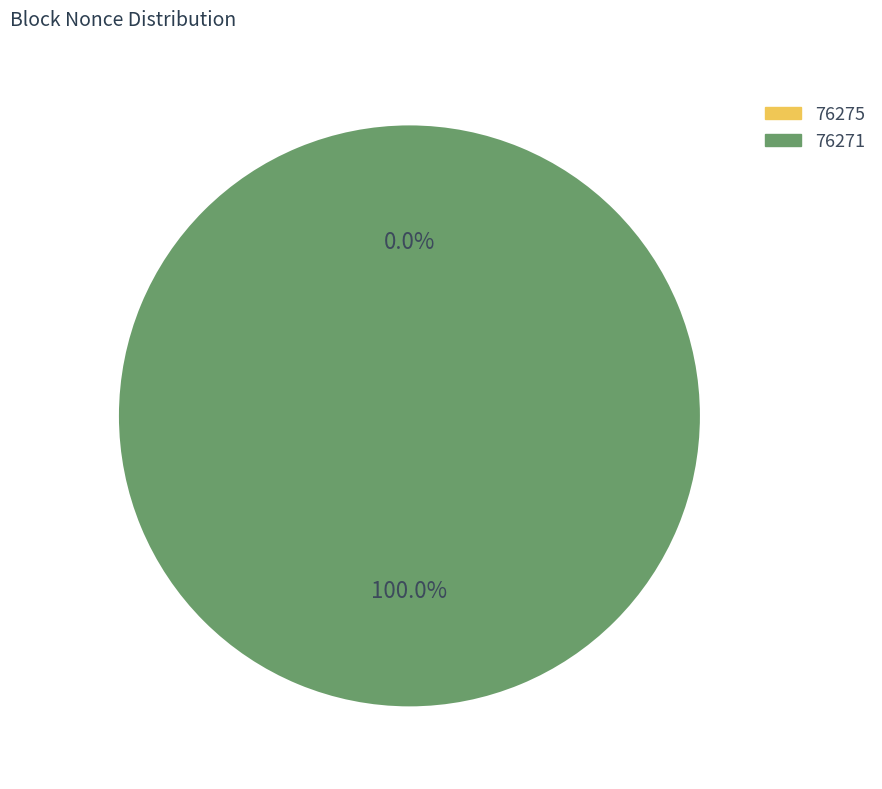

To the nearest percent, what is the combined percentage of 76275 and 76271?

100%